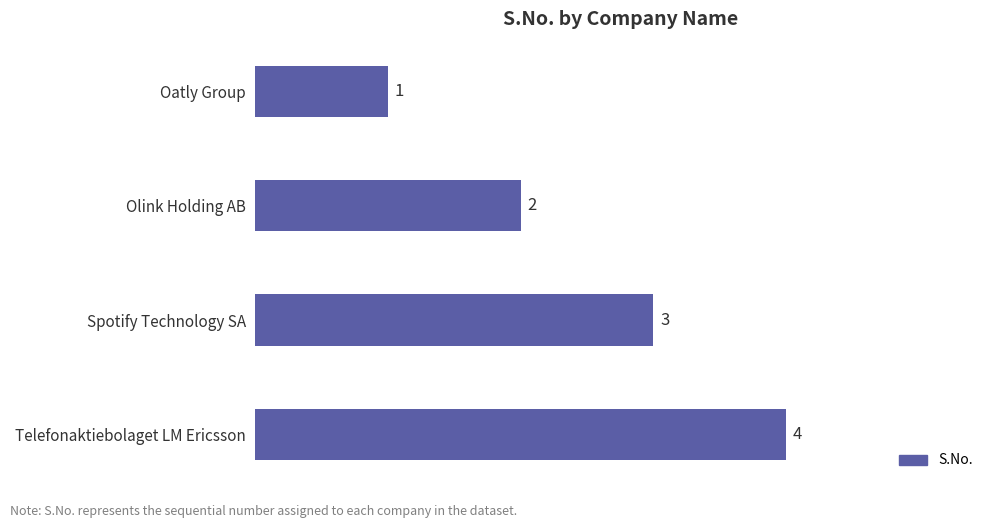

Rank the categories by value from highest to lowest.

Telefonaktiebolaget LM Ericsson, Spotify Technology SA, Olink Holding AB, Oatly Group